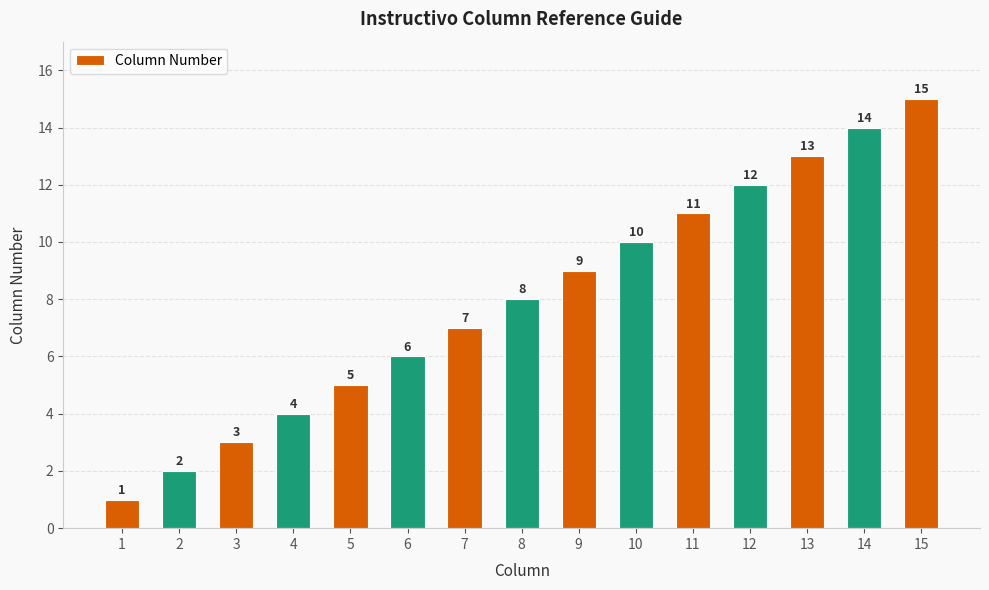

Reading left to right, transcribe all the data shown in this chart.

1=1	2=2	3=3	4=4	5=5	6=6	7=7	8=8	9=9	10=10	11=11	12=12	13=13	14=14	15=15